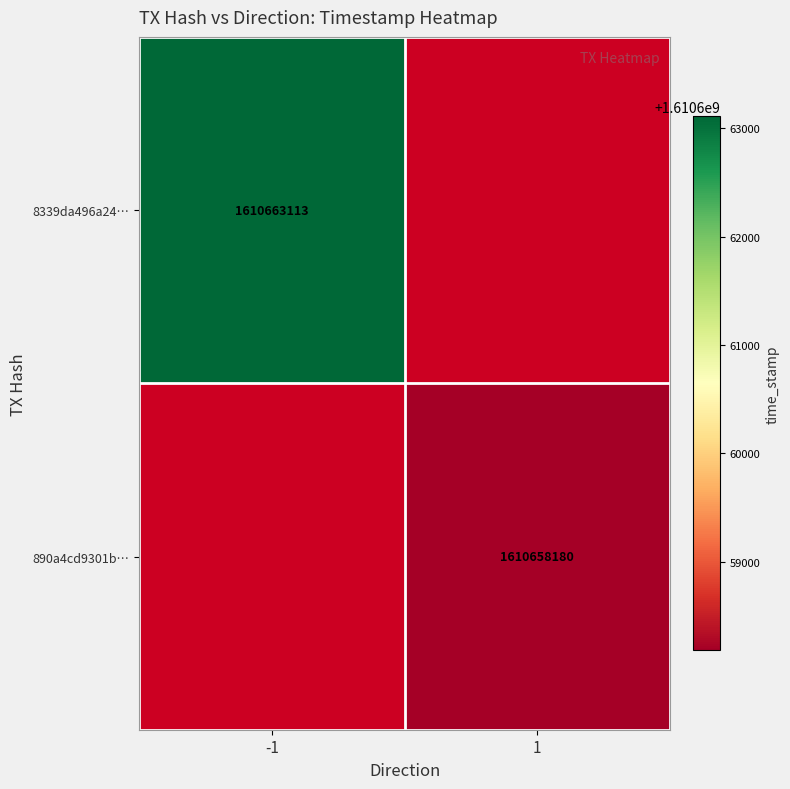

What is the maximum value shown in the chart?

1610663113.0